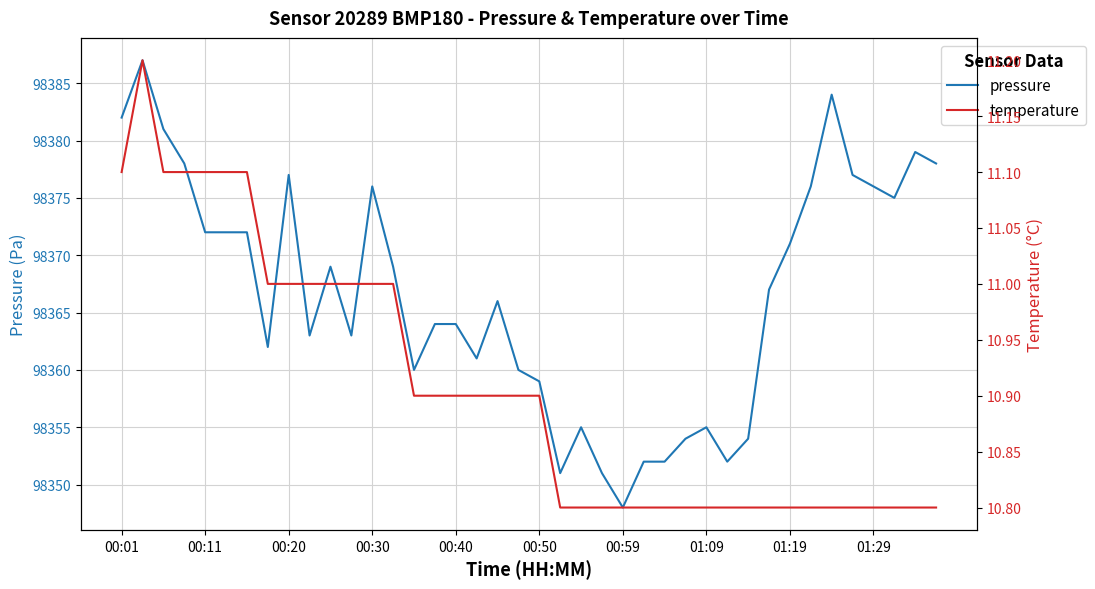

What is the value of the pressure point at the 12th from the left?

98363.0